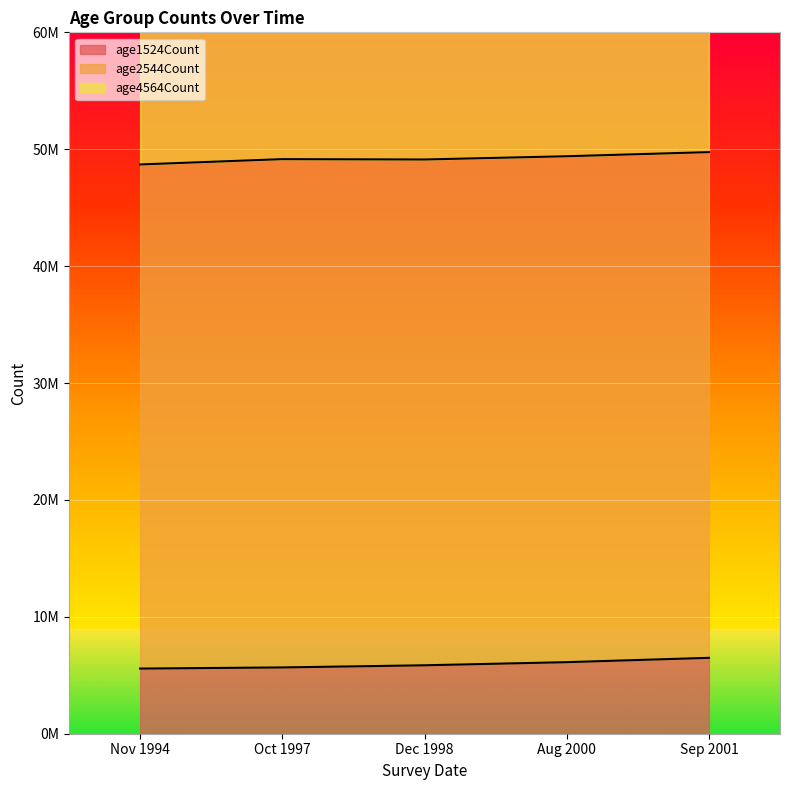

What is the total value across all series at Oct 1997?

87103182